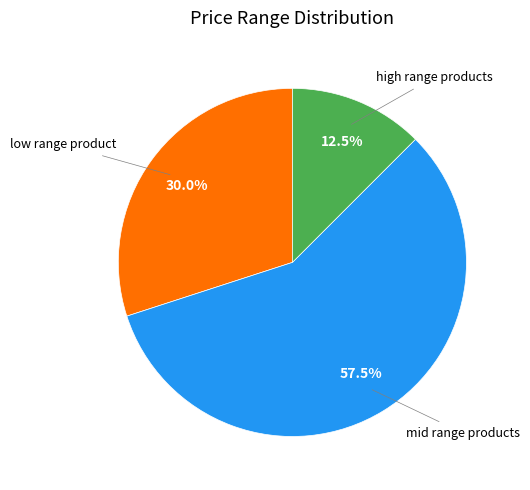

Is there any slice that represents more than half of the pie?

Yes